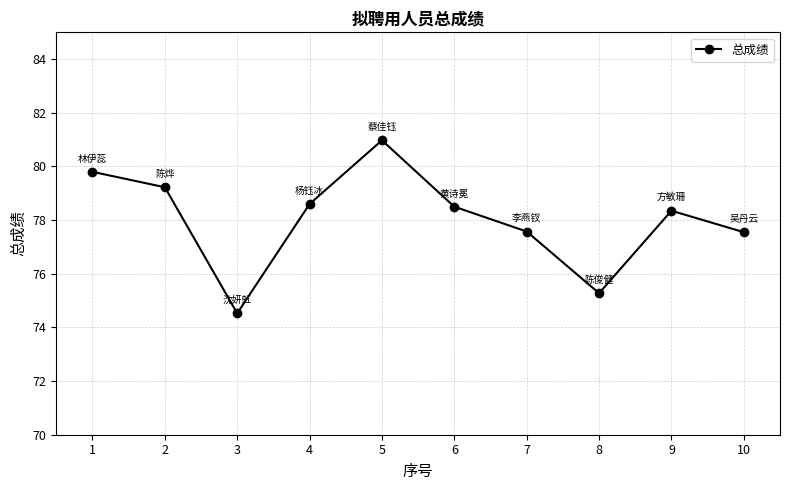

What is the value of the 7th point from the left?

77.6